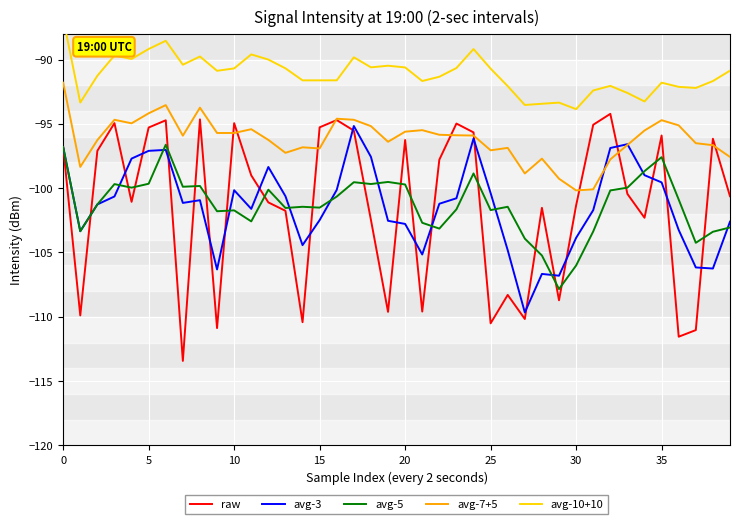

True or false: avg-7+5 has a value of -63.1 at 30.

False